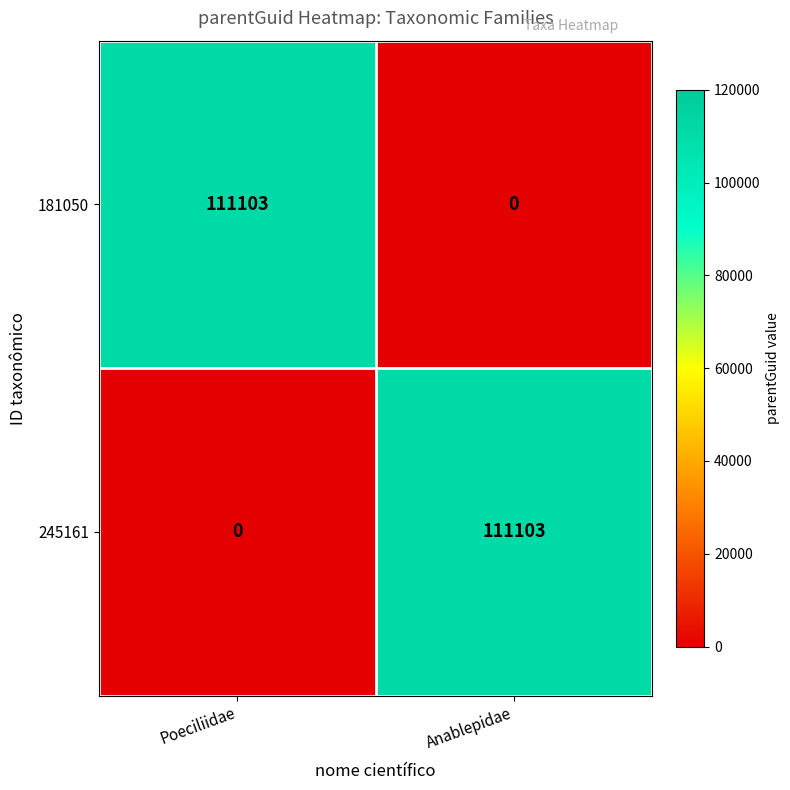

True or false: 181050 has a value of -53488 at Anablepidae.

False